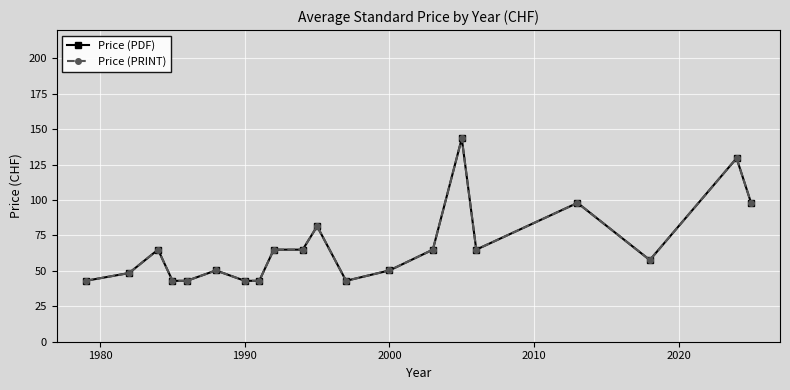

How many series are shown in this chart?

2